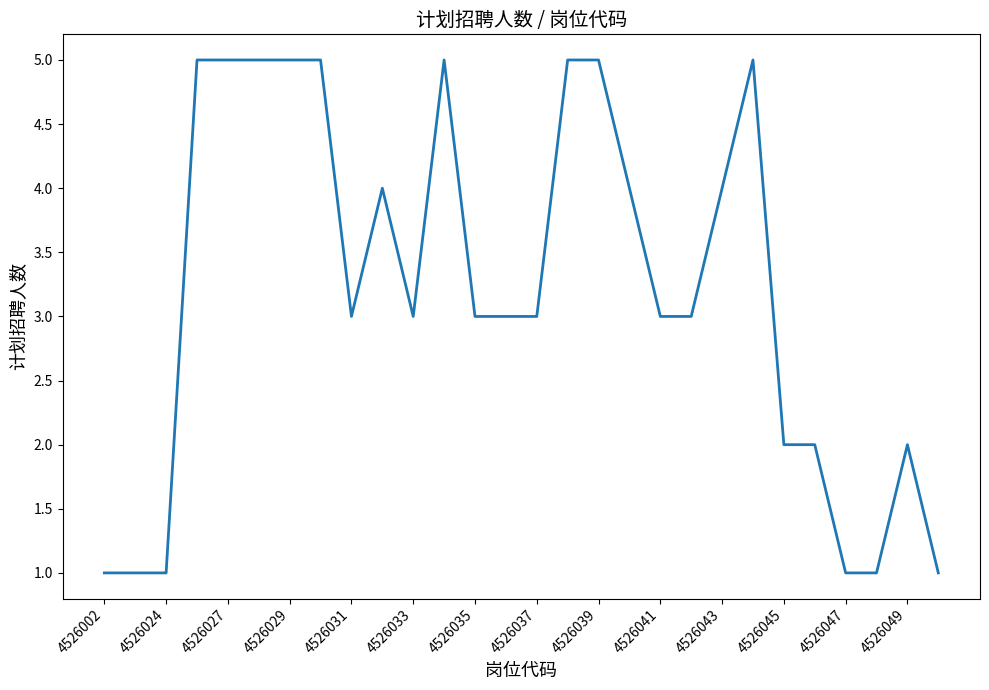

What is the greatest value displayed?

5